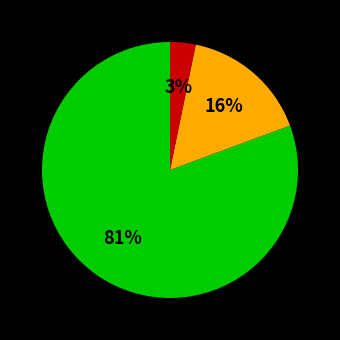

Does any single category account for the majority?

Yes